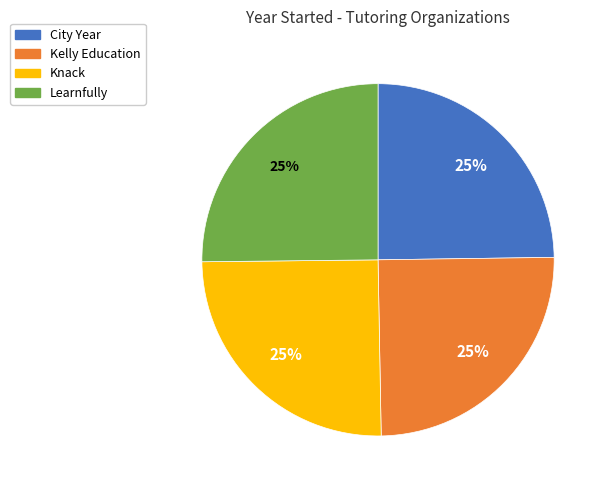

Does Kelly Education account for over 50% of the chart?

No